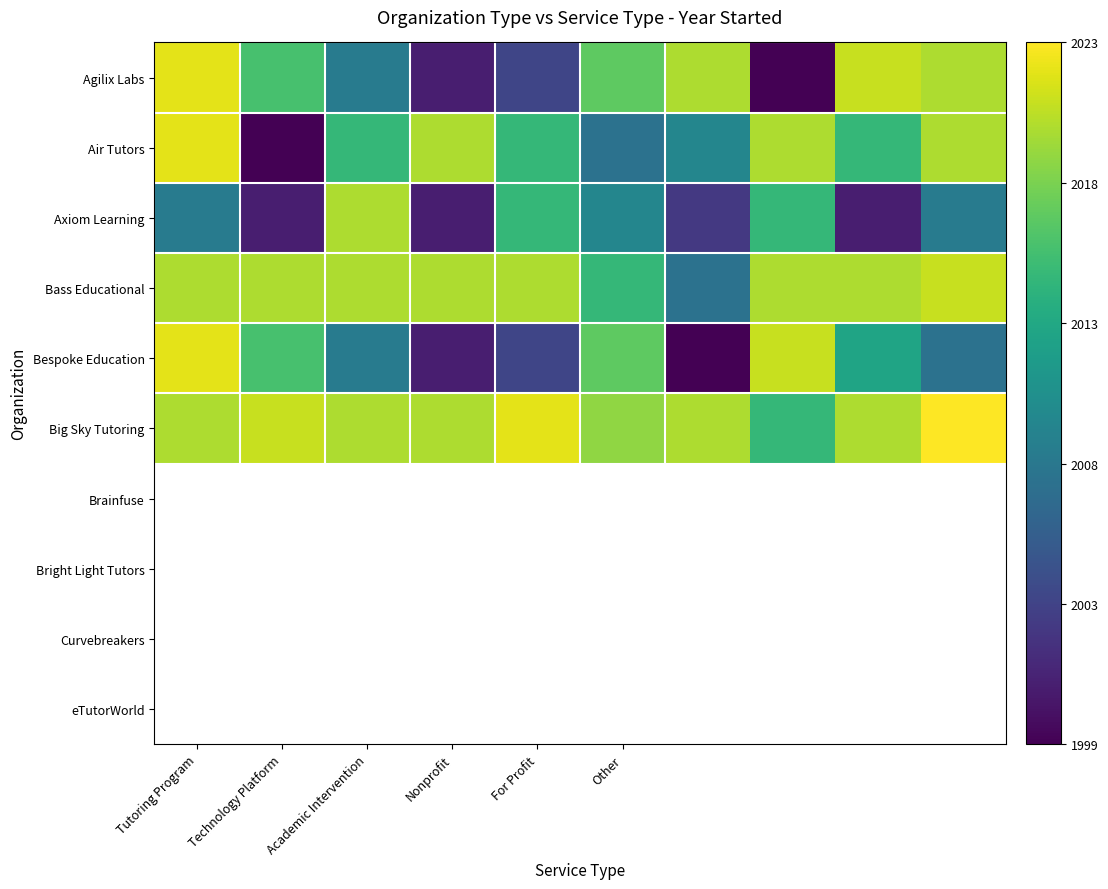

Count the number of categories in the chart.

10